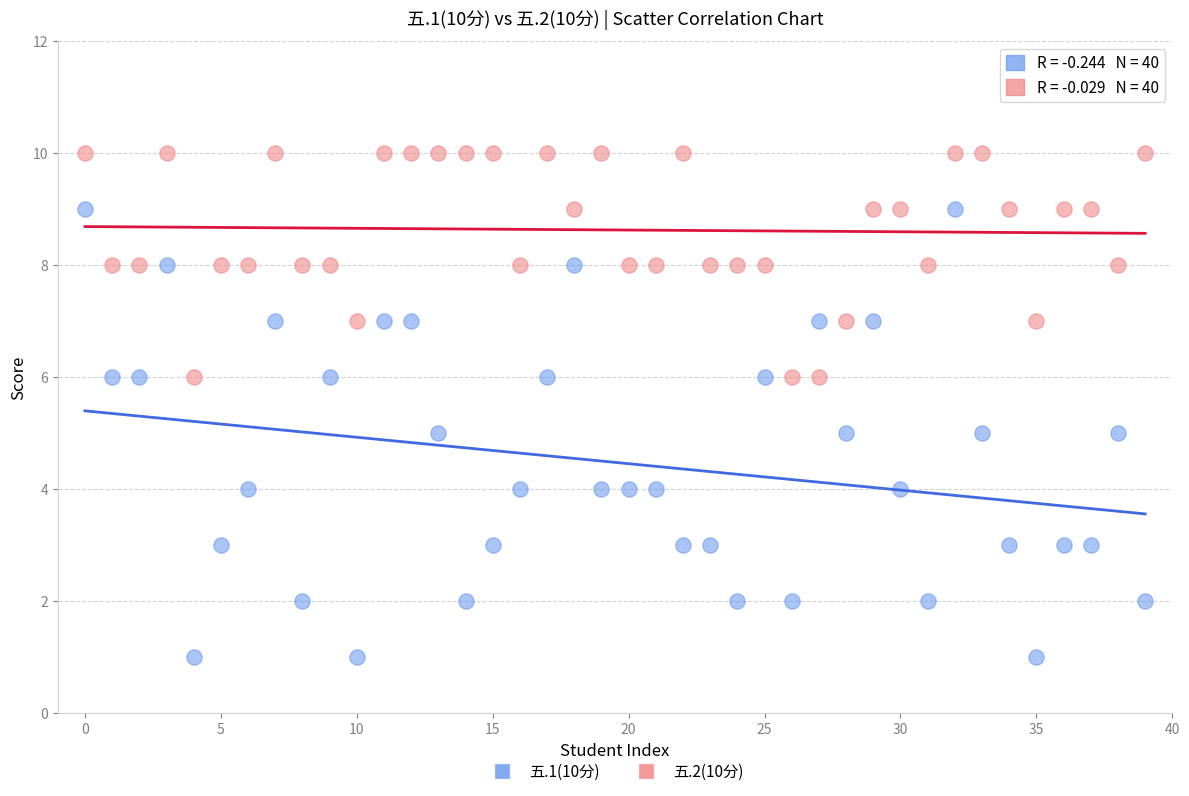

Across all data points, what is the range of Y values (max minus min)?

9